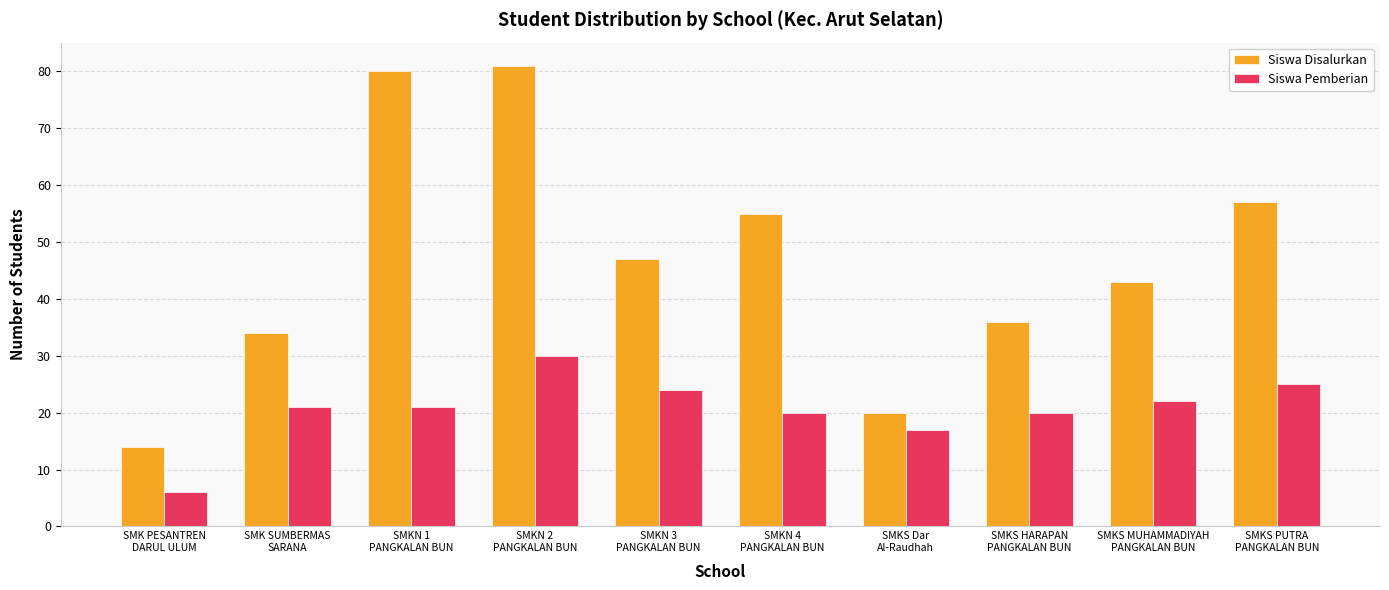

Is the value of Siswa Disalurkan at SMKN 1
PANGKALAN BUN greater than the value of Siswa Pemberian at SMK PESANTREN
DARUL ULUM?

Yes